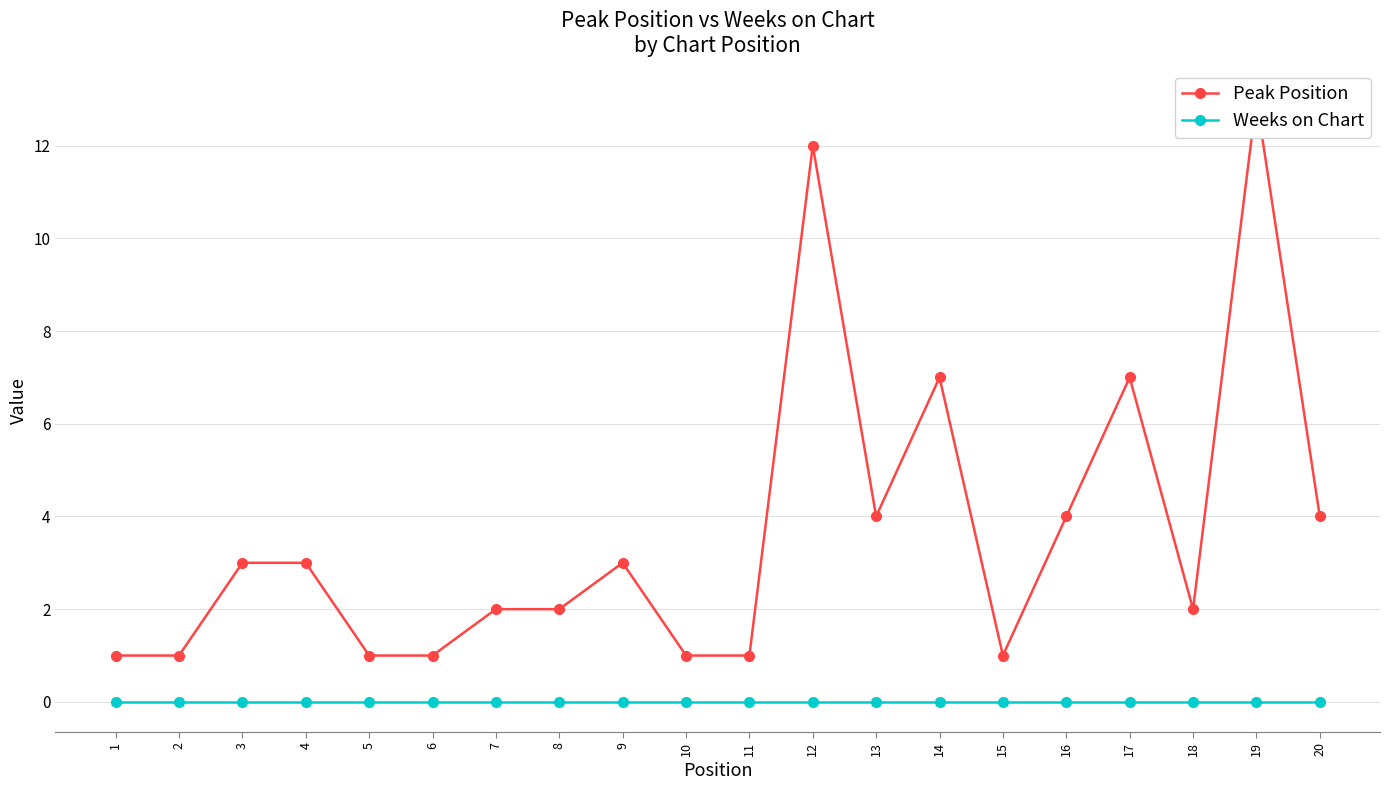

At which category does Peak Position reach its first local valley?

13